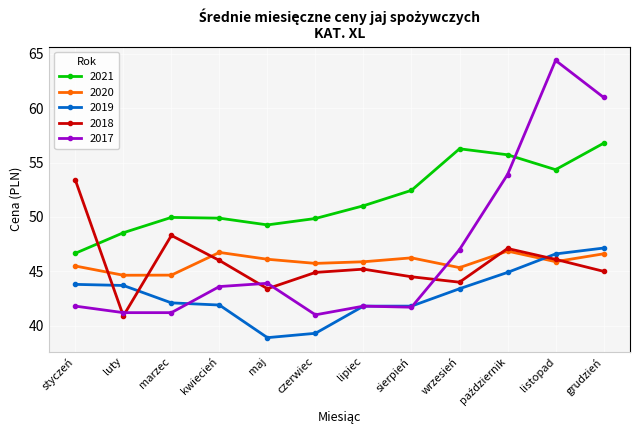

Count the number of data series in this chart.

5